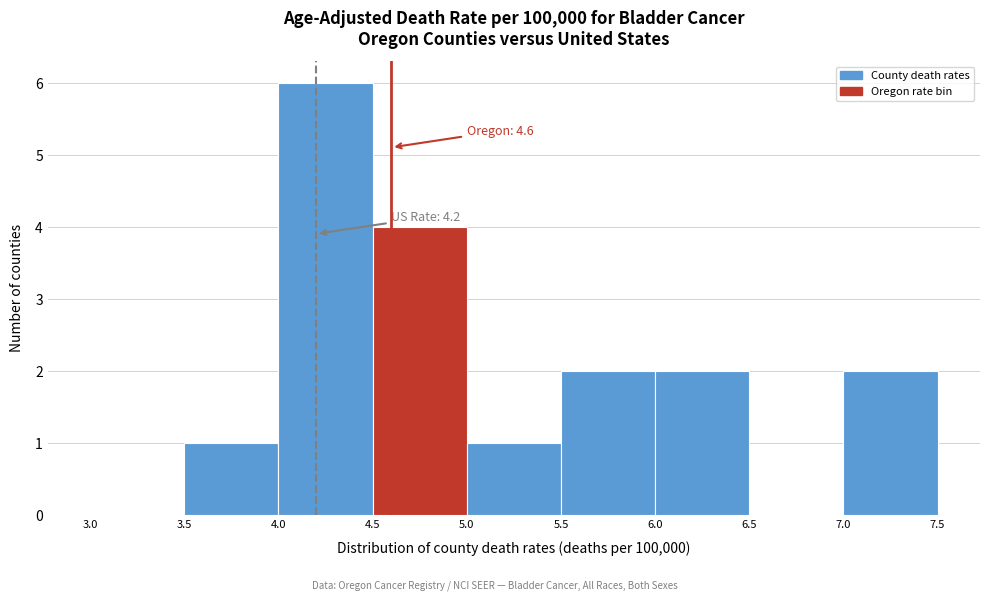

Which range on the x-axis has the tallest bar?

4.0 to 4.5